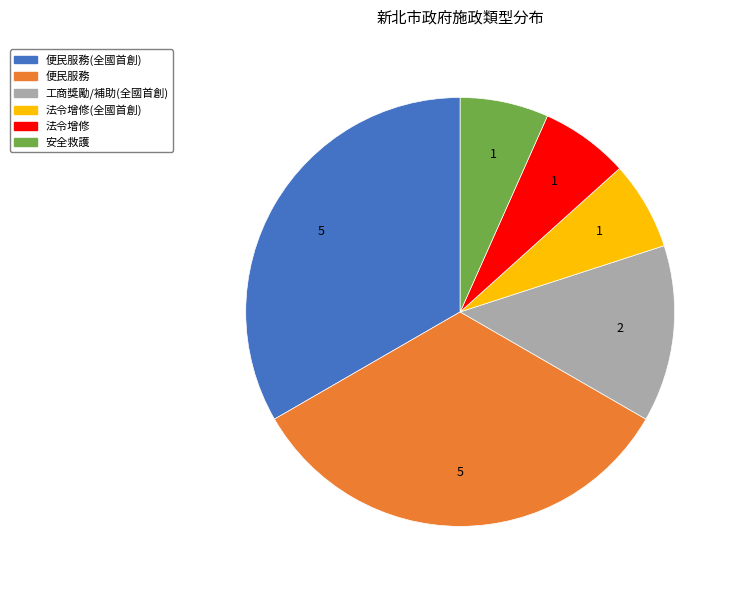

Combined, do 安全救護 and 法令增修(全國首創) account for over 50%?

No